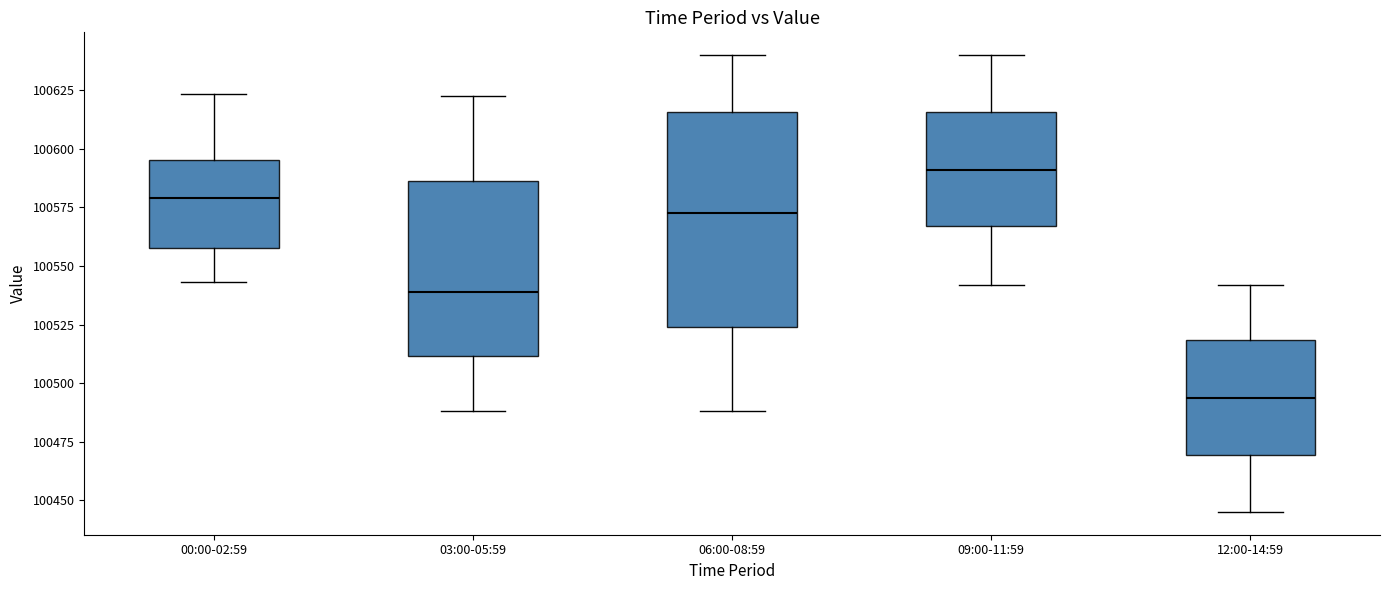

Reading left to right, transcribe this box plot: for each box, give where its median line is, the range the box spans, and where its two whiskers end, as read against the y-axis. The values are not printed on the chart, so give them approximately, as read against the axis.

00:00-02:59: median 100580, box 100560 to 100595, whiskers 100545 to 100625
03:00-05:59: median 100540, box 100510 to 100585, whiskers 100490 to 100625
06:00-08:59: median 100575, box 100525 to 100615, whiskers 100490 to 100640
09:00-11:59: median 100590, box 100565 to 100615, whiskers 100540 to 100640
12:00-14:59: median 100495, box 100470 to 100520, whiskers 100445 to 100540